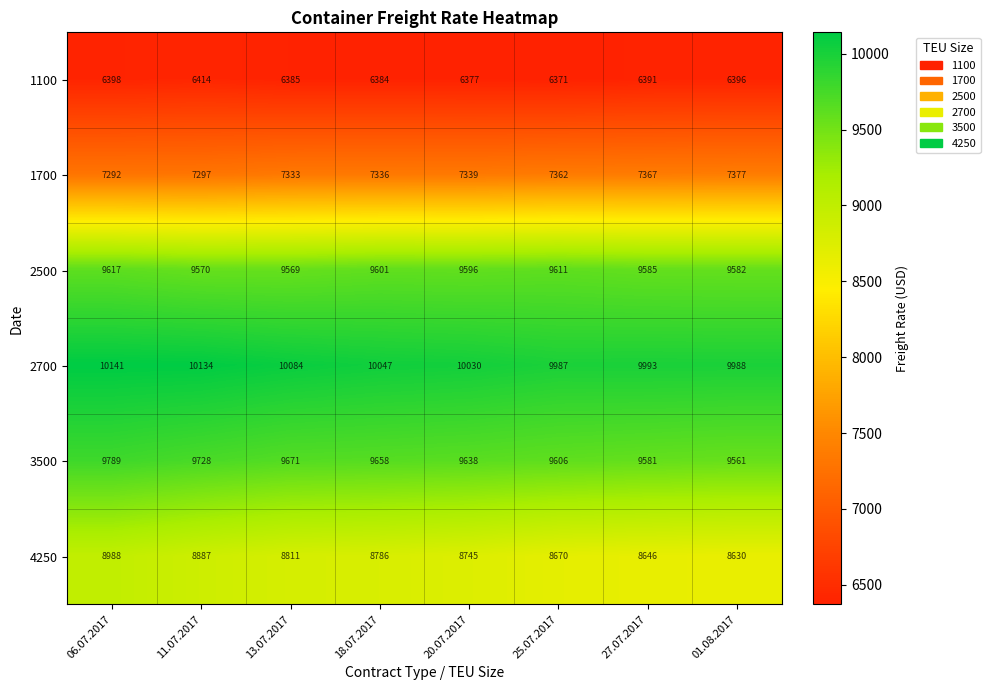

Which label corresponds to the largest value in the chart?

06.07.2017